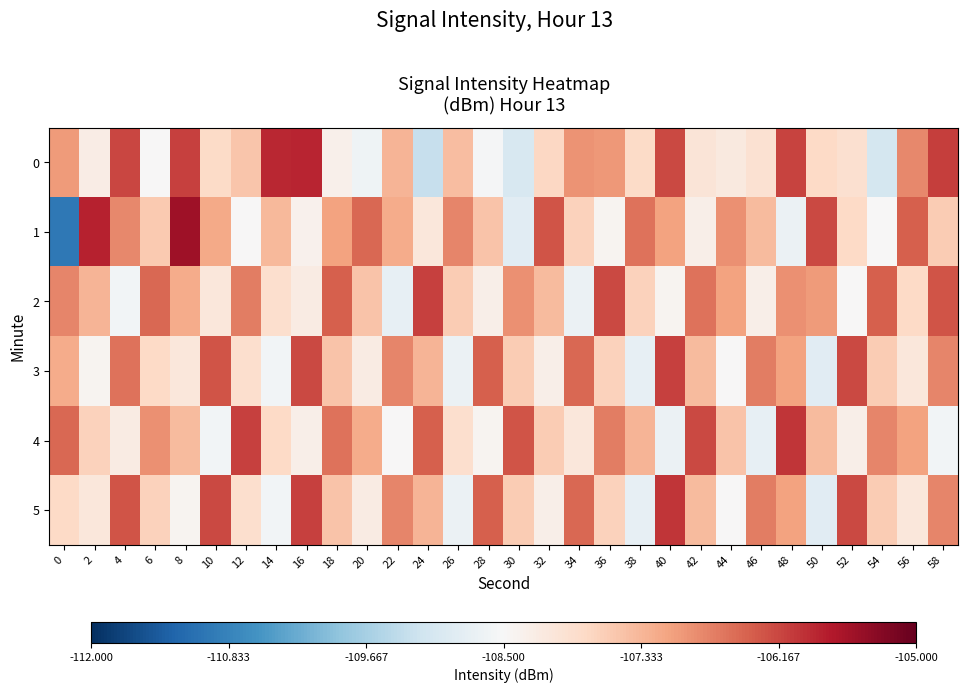

What is the spread (max minus min) of values at 40?

2.7